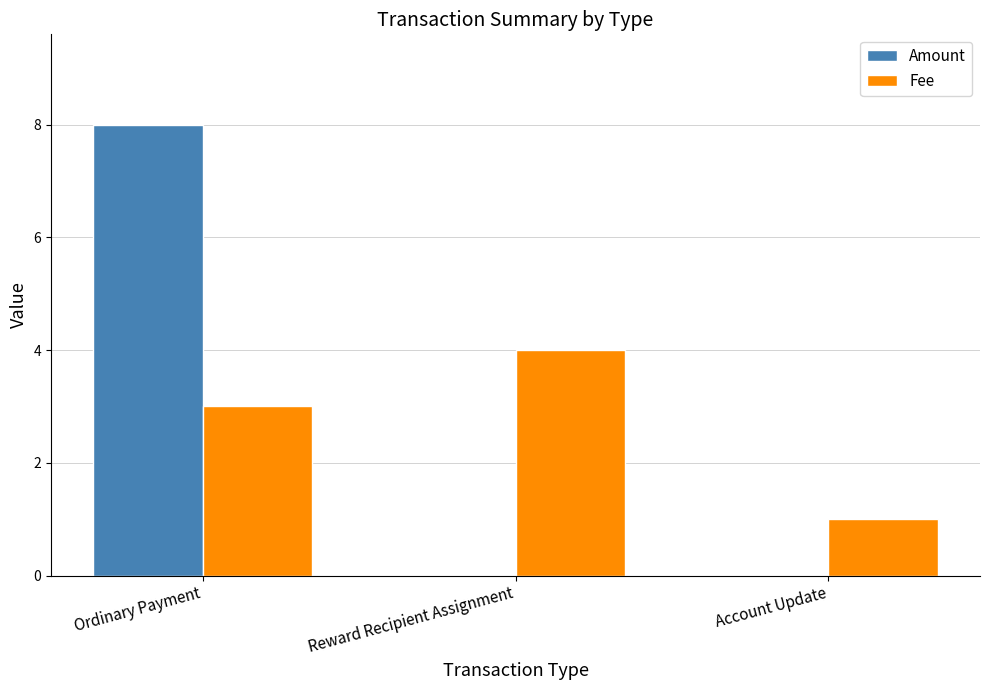

What is the sum of all Fee values?

8.0